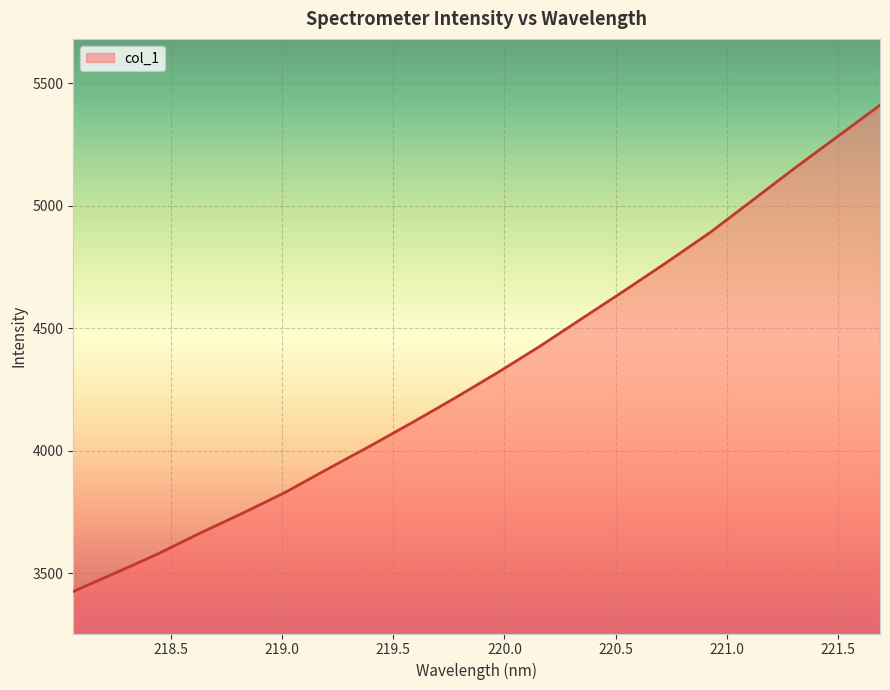

How many categories are shown in the chart?

20